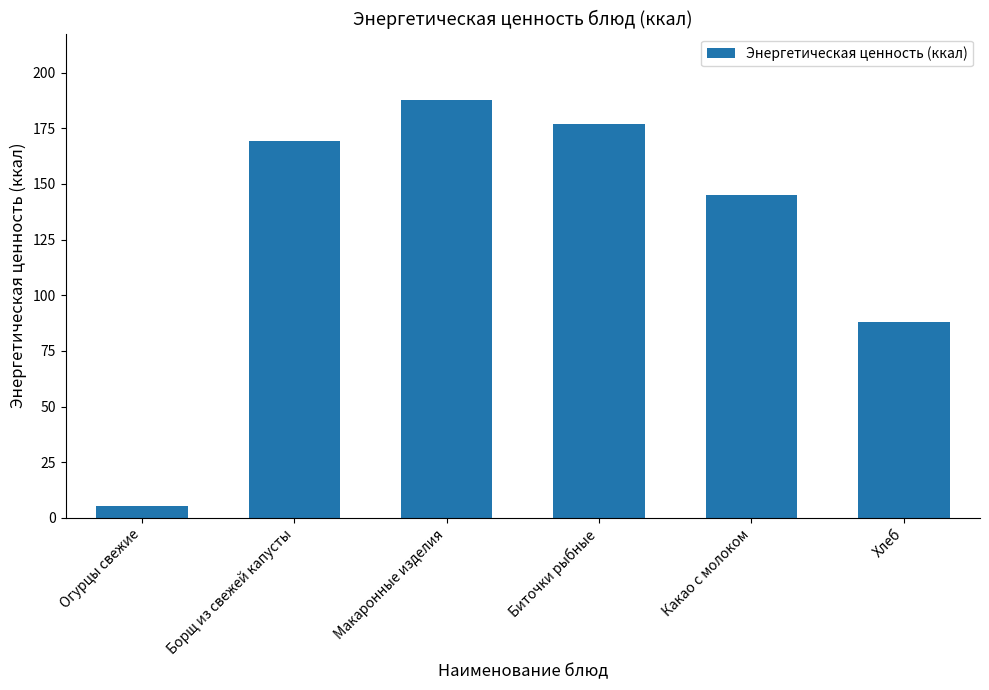

What is the difference between the maximum and minimum values?

182.0